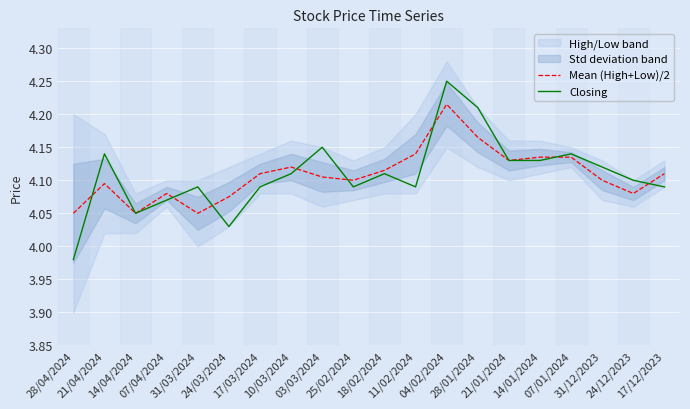

Which series ends up on top after the final intersection of Mean (High+Low)/2 and Closing?

Mean (High+Low)/2